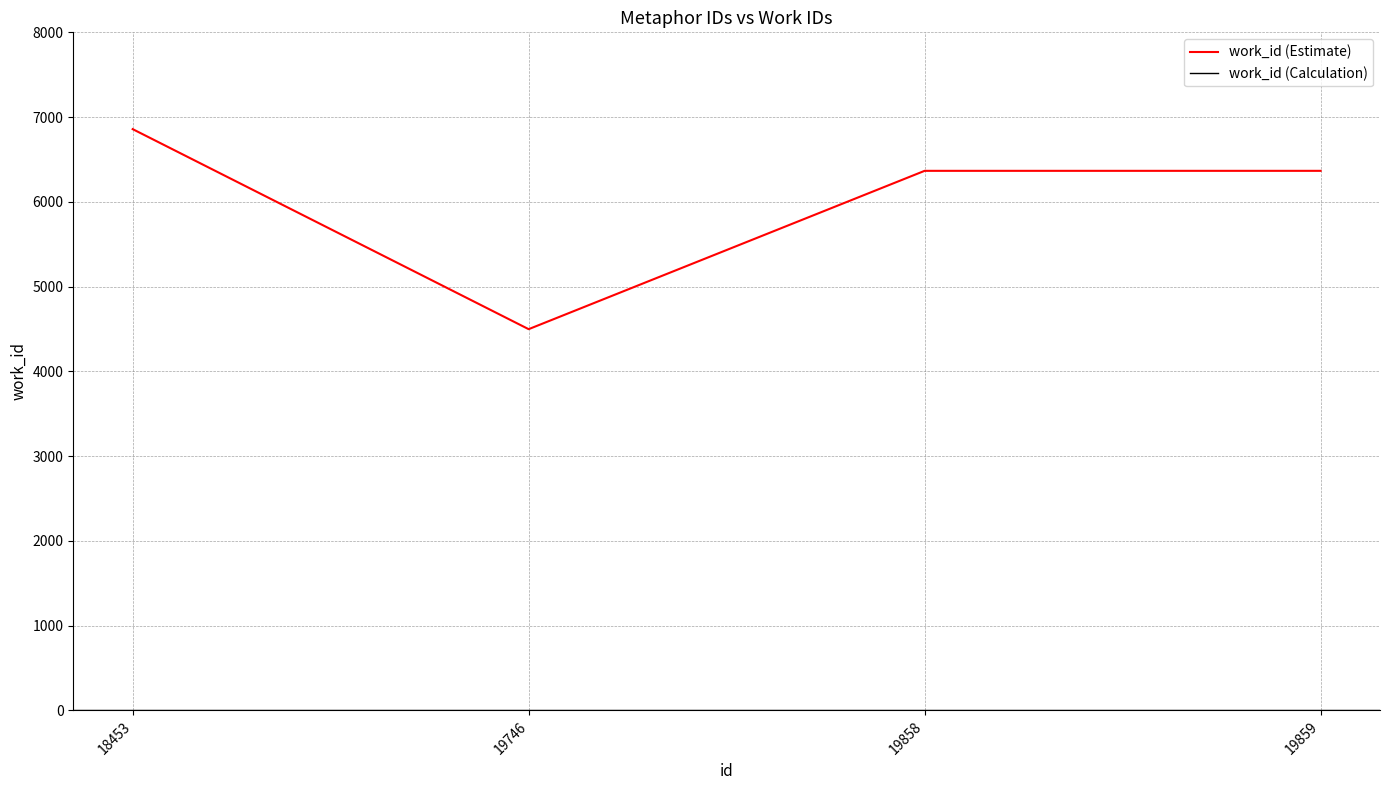

Does the chart have visible grid lines?

Yes